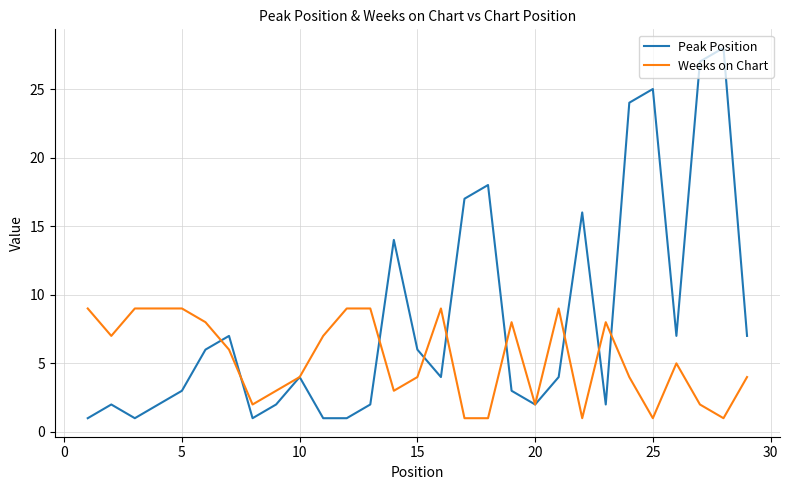

List the series in order of their peak value, highest first.

Peak Position, Weeks on Chart